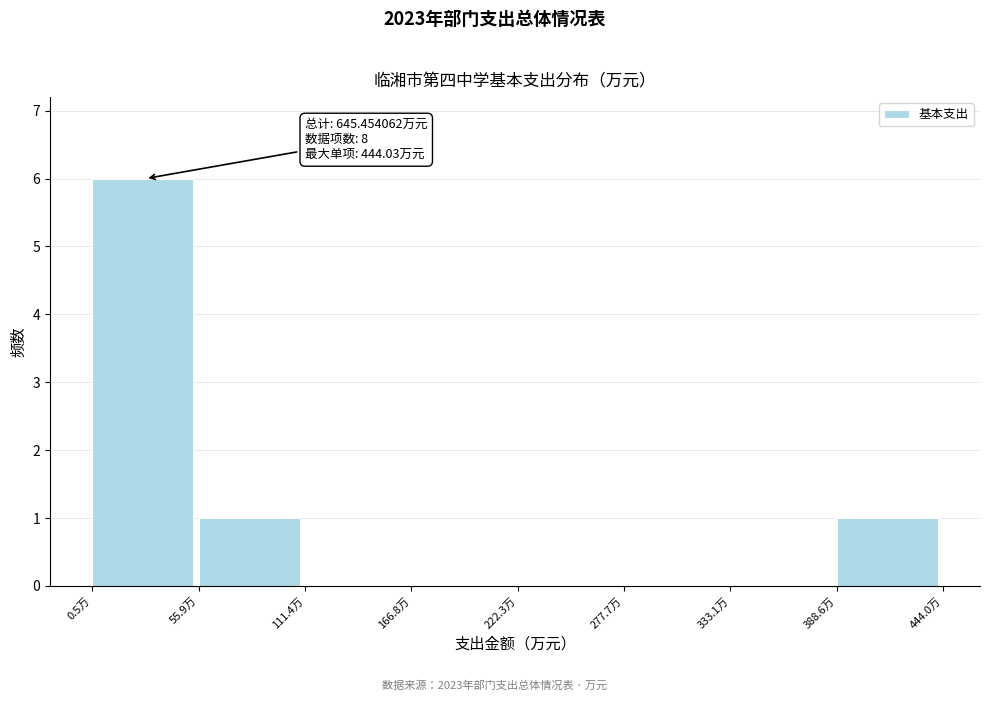

Which range on the x-axis has the tallest bar?

0 to 60